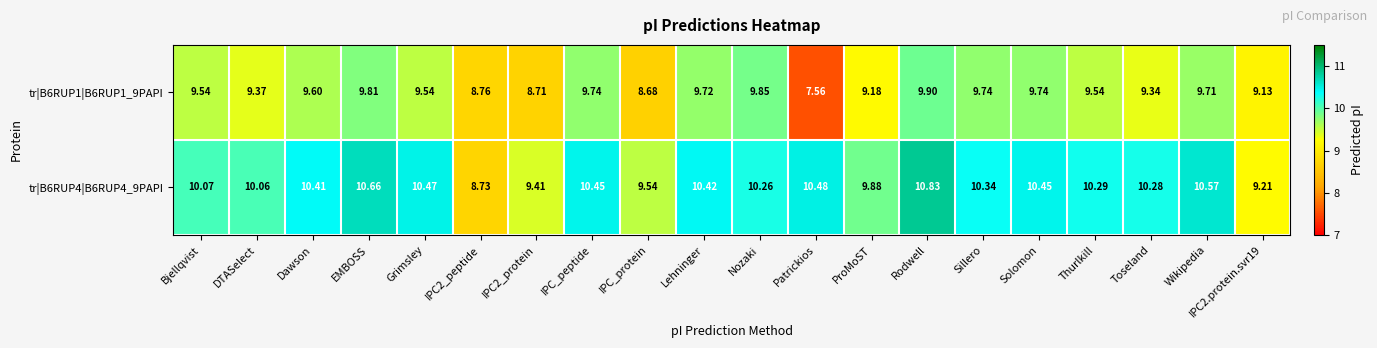

Count the number of data series in this chart.

2